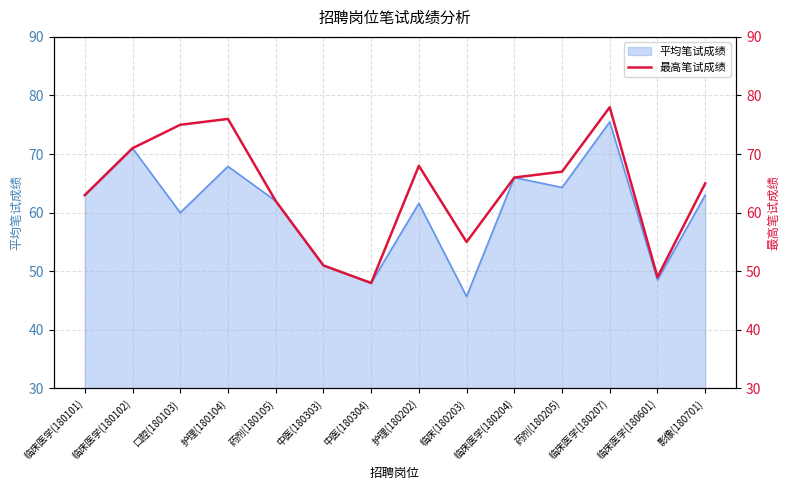

What position from the left is 护理(180202)?

8